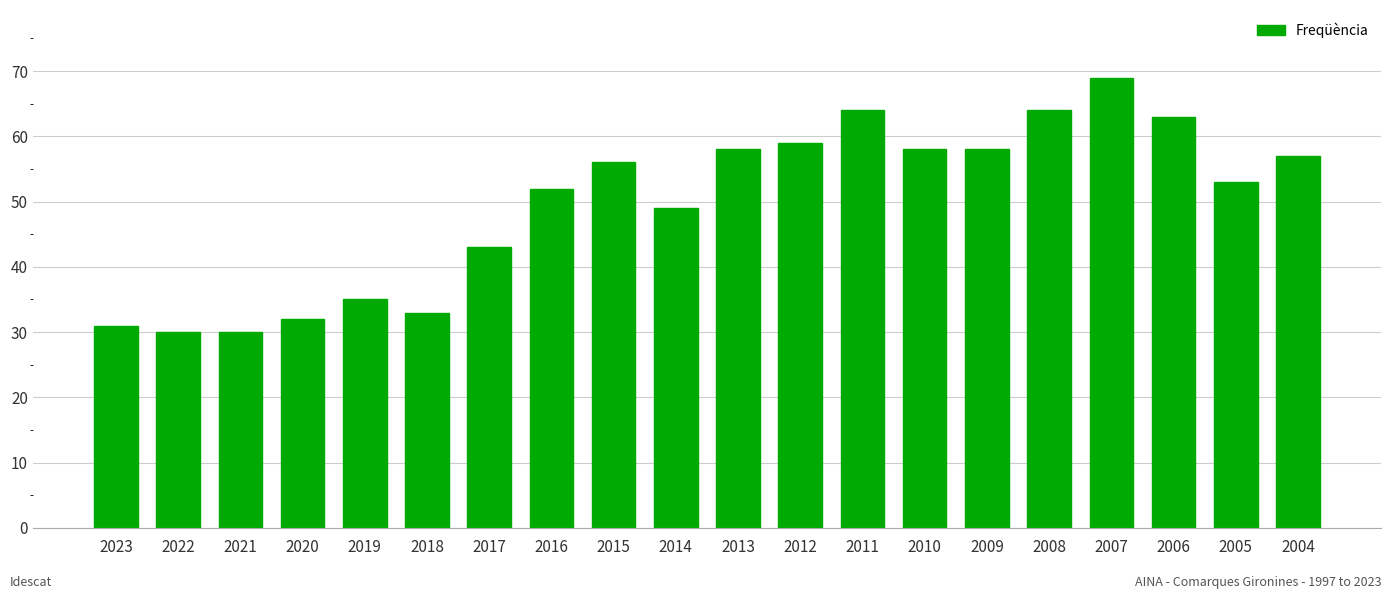

How many distinct data groups are displayed?

1